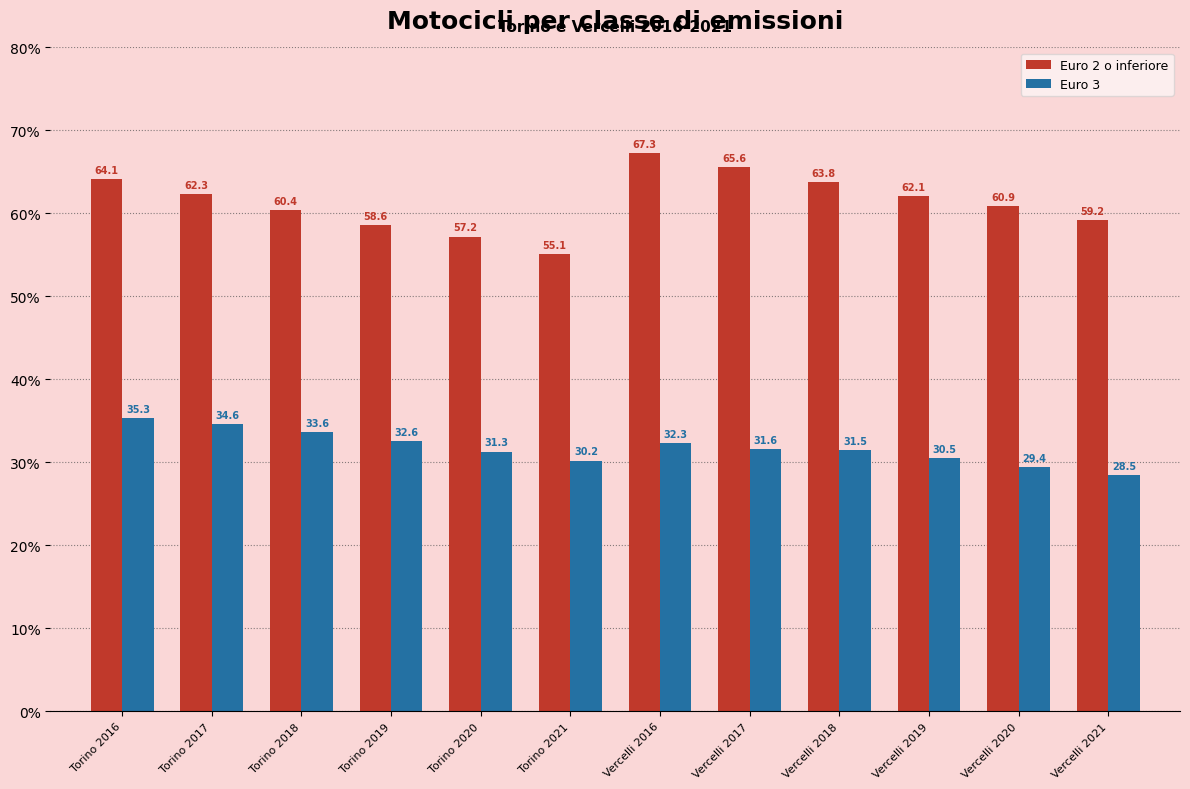

What is the value of the Euro 3 bar at the 5th from the left?

31.3